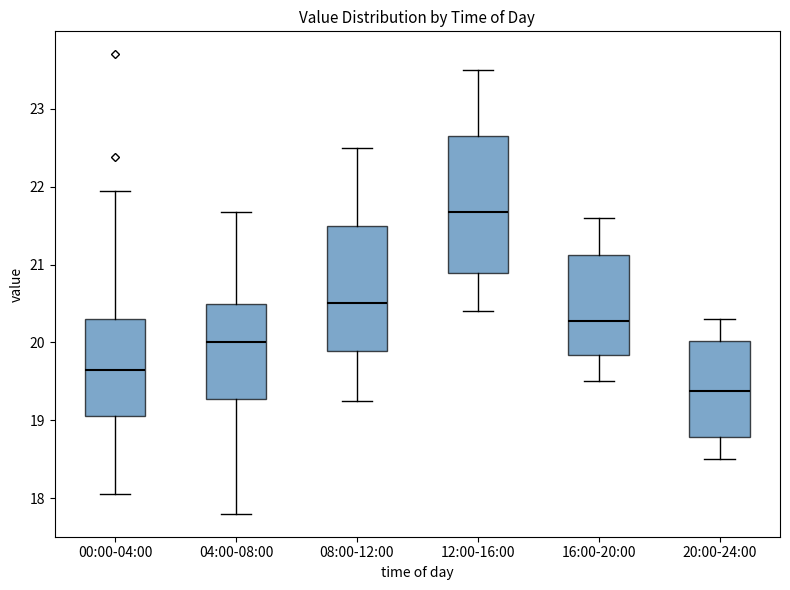

Reading left to right, read every box against the y-axis: the position of its median line, the range the box covers, and the ends of its whiskers. The values are not printed on the chart, so give them approximately, as read against the axis.

00:00-04:00: median 19.6, box 19.1 to 20.3, whiskers 18.1 to 22.0
04:00-08:00: median 20.0, box 19.3 to 20.5, whiskers 17.8 to 21.7
08:00-12:00: median 20.5, box 19.9 to 21.5, whiskers 19.3 to 22.5
12:00-16:00: median 21.7, box 20.9 to 22.7, whiskers 20.4 to 23.5
16:00-20:00: median 20.3, box 19.8 to 21.1, whiskers 19.5 to 21.6
20:00-24:00: median 19.4, box 18.8 to 20.0, whiskers 18.5 to 20.3